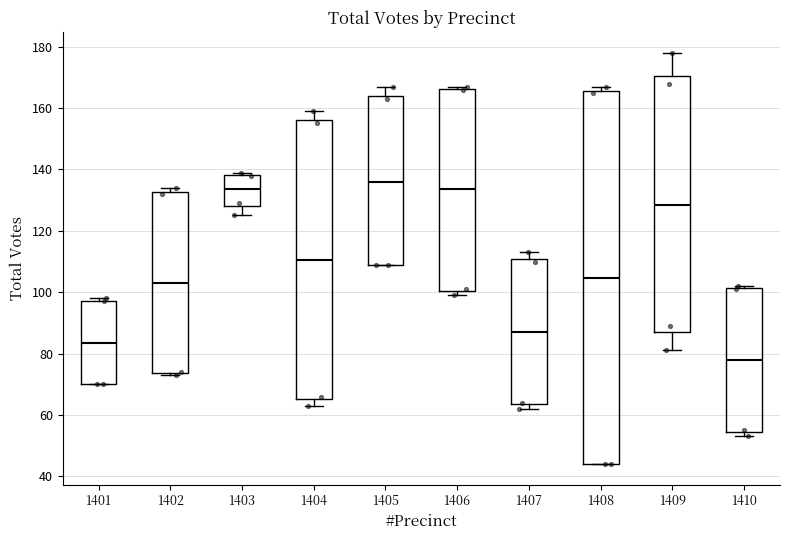

Which box has the lowest median line?

1410